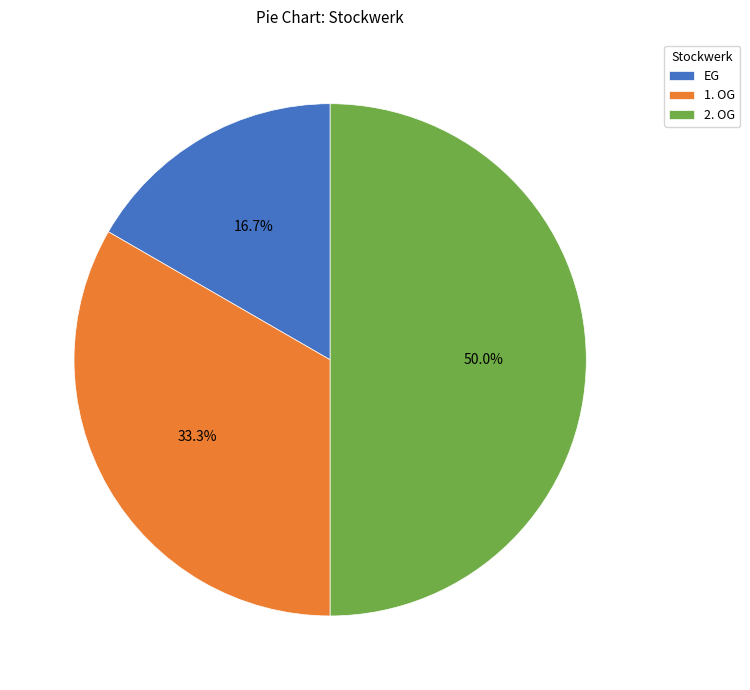

How many slices are in this pie chart?

3